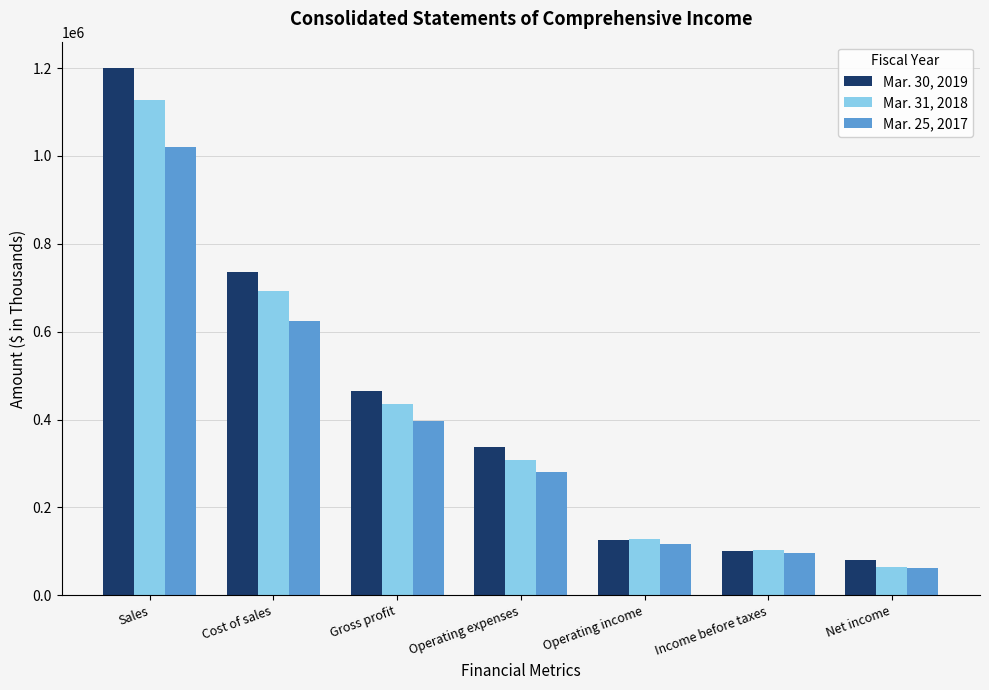

Reading right to left, what are all the values shown in this chart?

Mar. 30, 2019: Net income=79752	Income before taxes=100360	Operating income=126743	Operating expenses=338485	Gross profit=465228	Cost of sales=735002	Sales=1200230
Mar. 31, 2018: Net income=63935	Income before taxes=103454	Operating income=127296	Operating expenses=308278	Gross profit=435574	Cost of sales=692241	Sales=1127815
Mar. 25, 2017: Net income=61526	Income before taxes=97244	Operating income=116384	Operating expenses=280505	Gross profit=396889	Cost of sales=624622	Sales=1021511